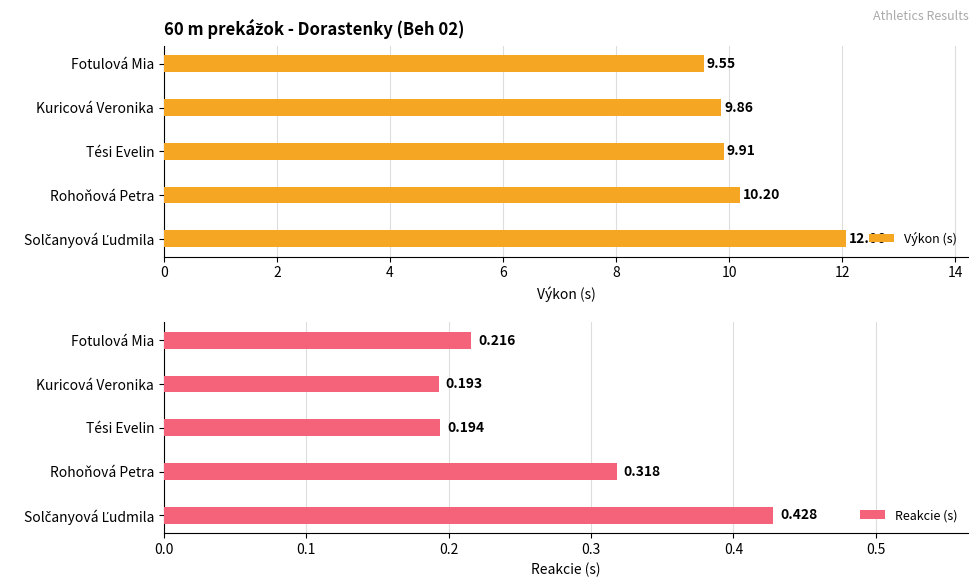

Which series has the widest spread of values?

Výkon (s)